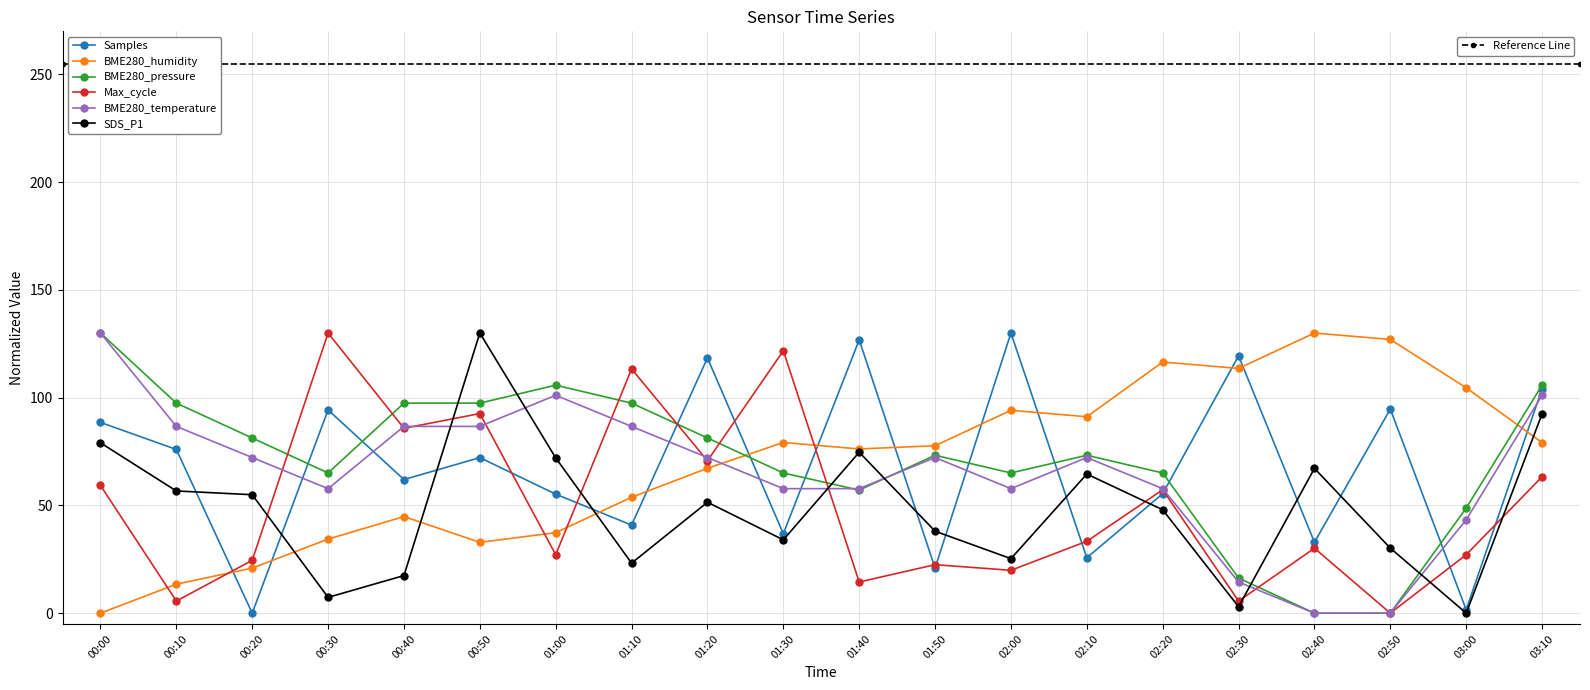

How many values in the Max_cycle series exceed 33?

10